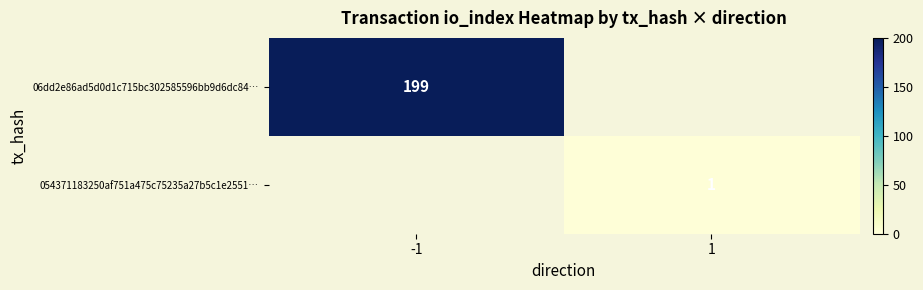

True or false: 06dd2e86ad5d0d1c715bc302585596bb9d6dc84… has a value of 321 at -1.

False